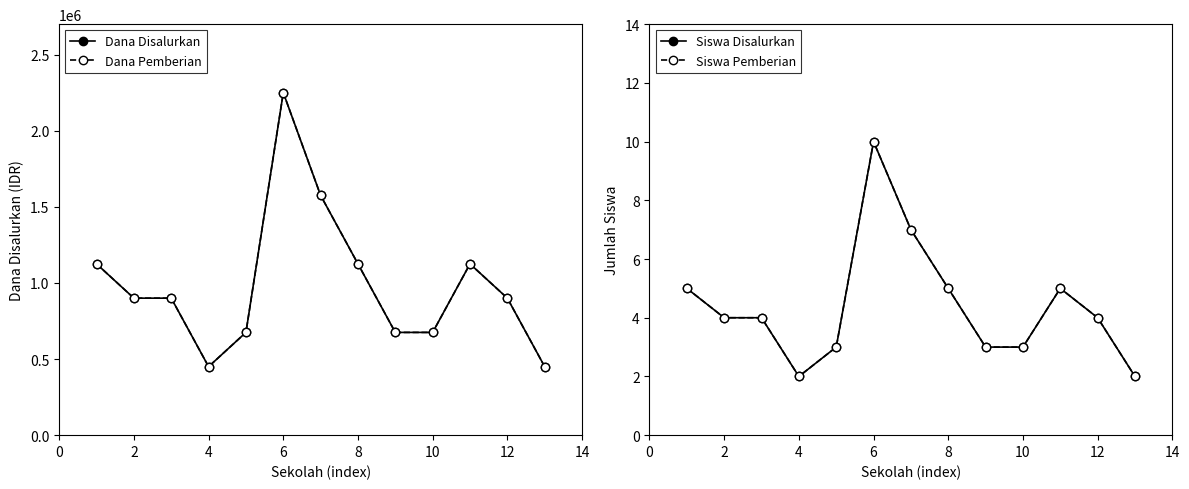

What is the smallest value displayed?

2